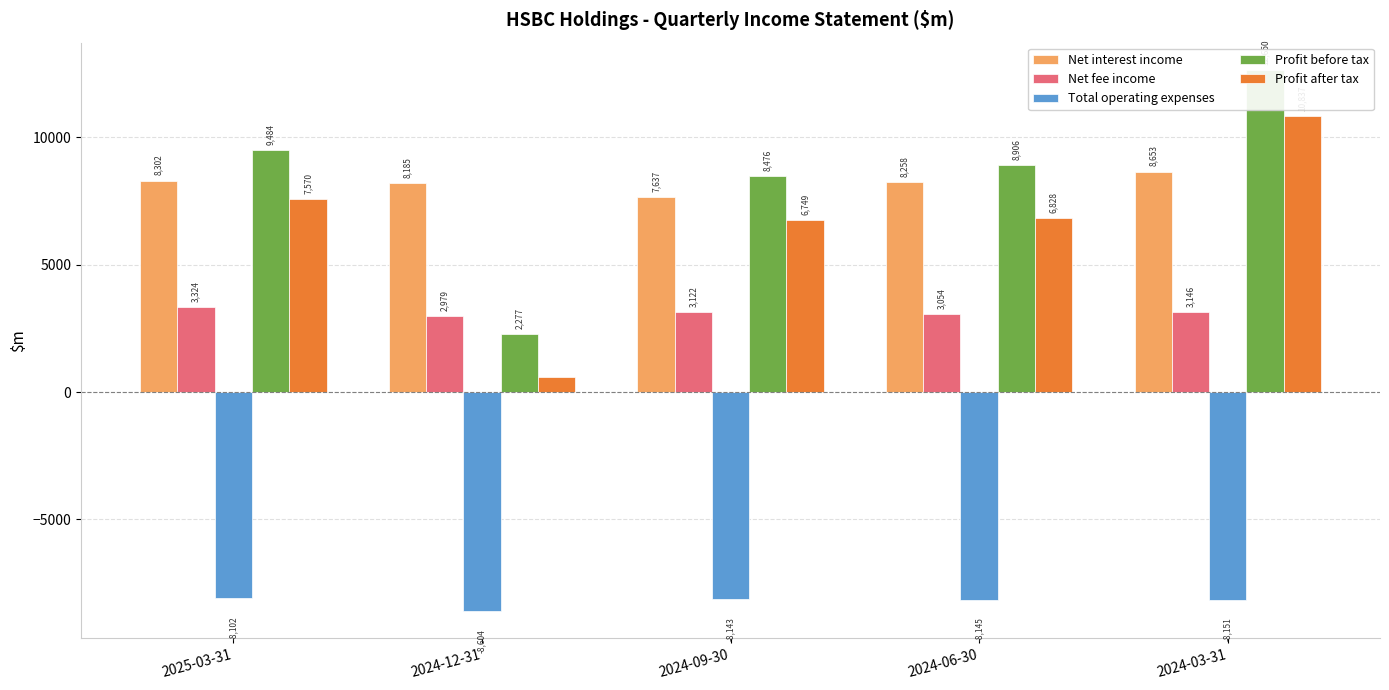

What is the average value of the Total operating expenses series?

-8229